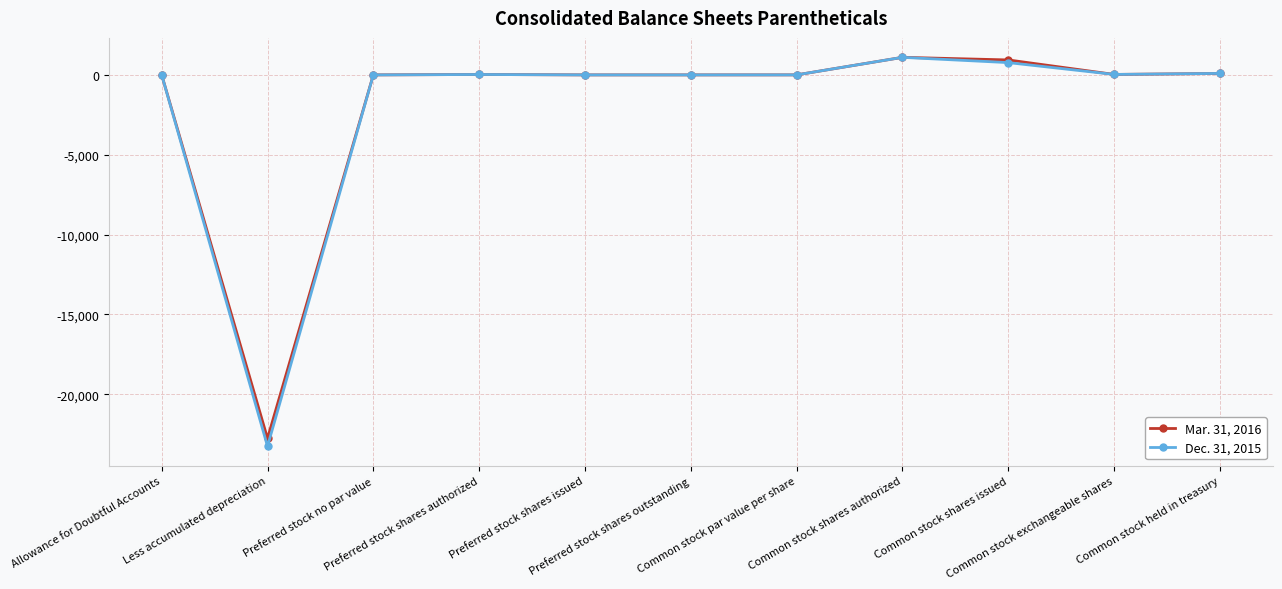

How many data points does each series have?

11